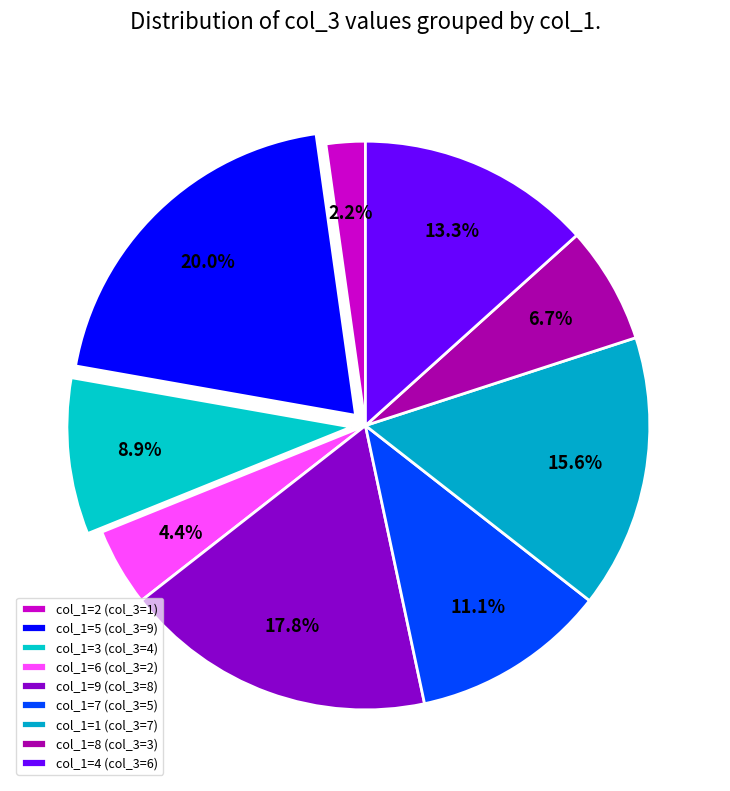

How many segments does this pie chart have?

9